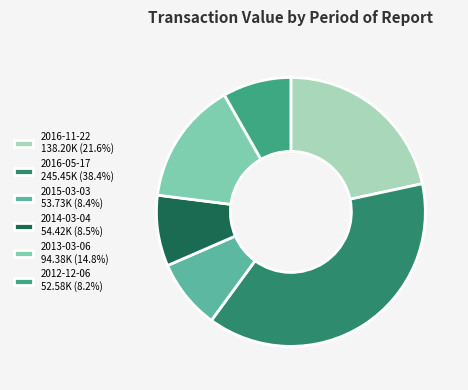

What percentage is NOT represented by 2014-03-04?

91.5%